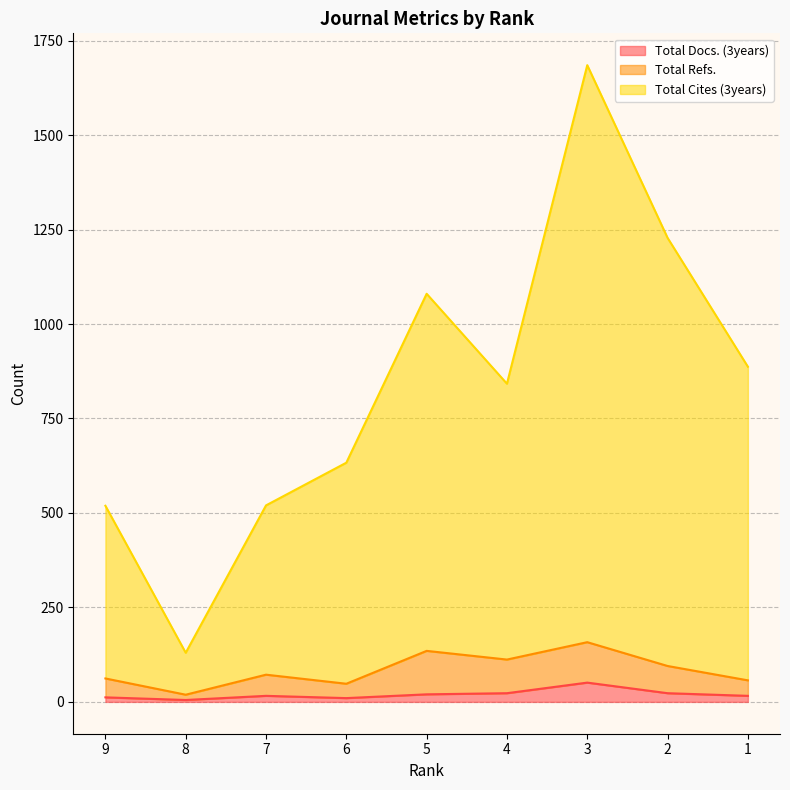

The value of Total Docs. (3years) at 9 is 21. True or false?

False